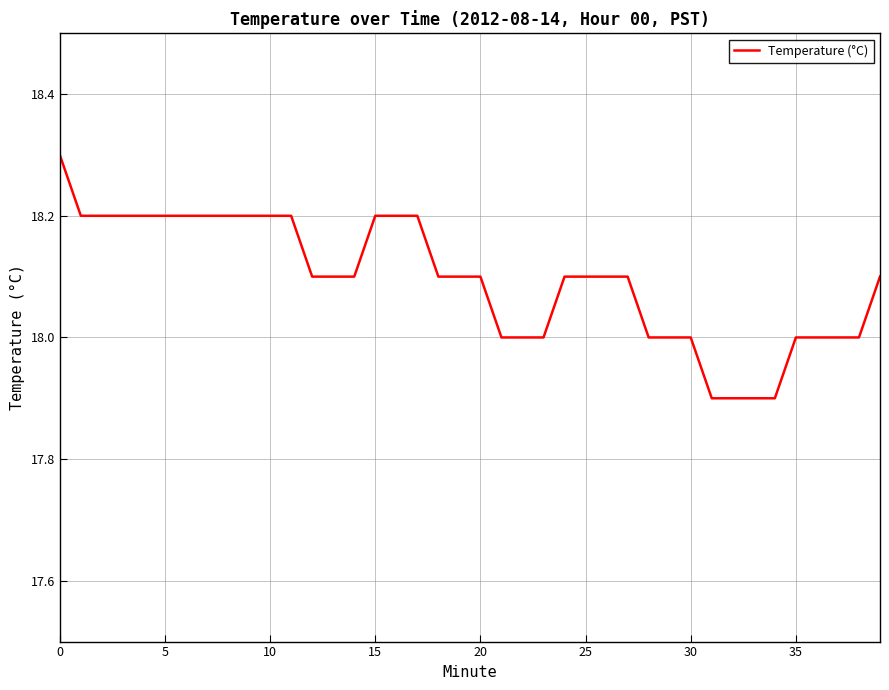

What is the difference between the maximum and minimum values?

0.4